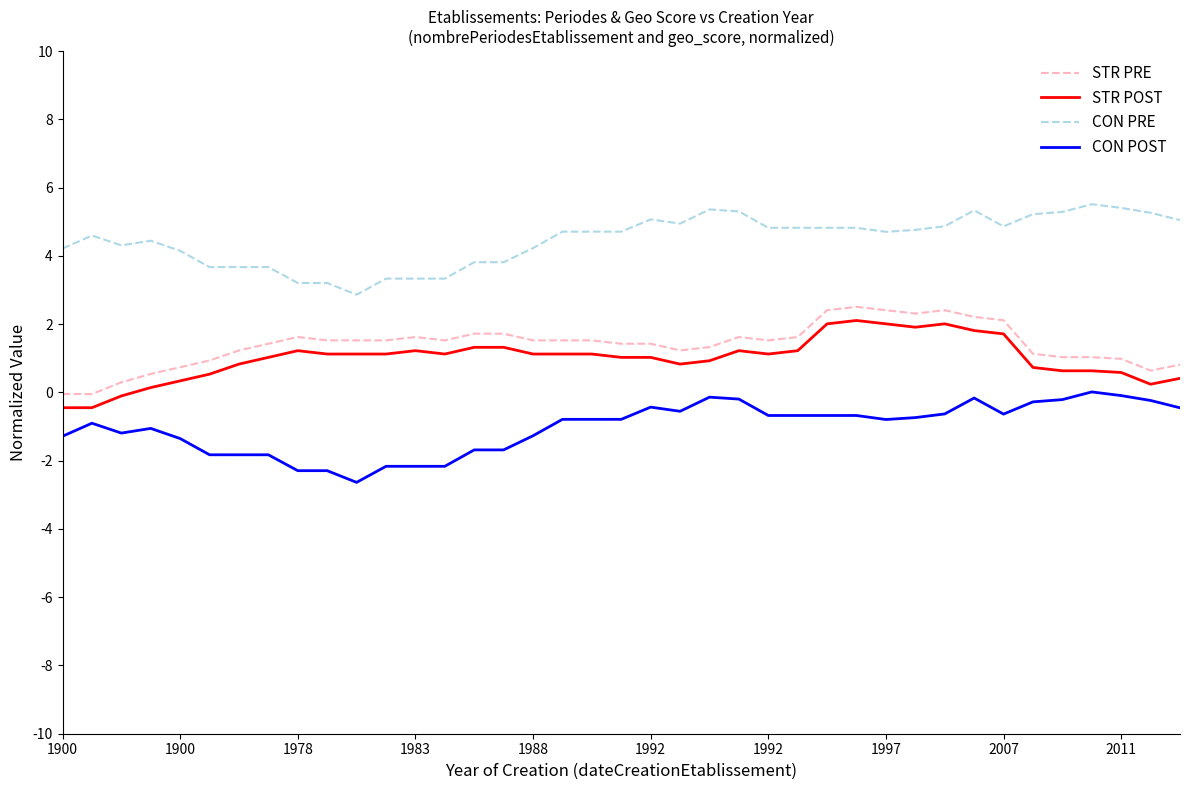

Which series has the largest total across all categories?

CON PRE